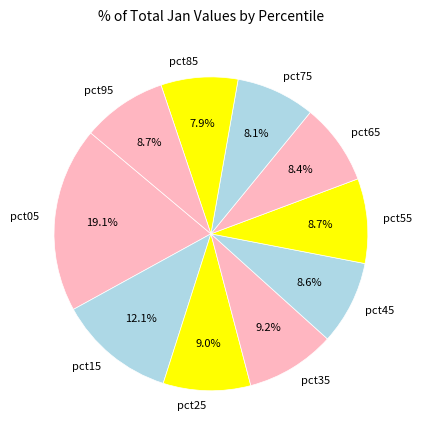

How many slices are in this pie chart?

10